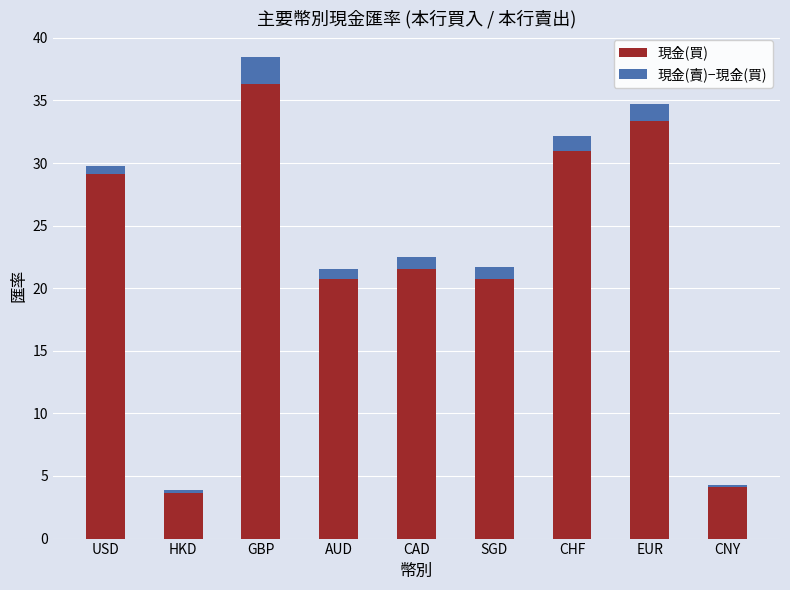

At which label does 現金(買) reach its peak?

GBP